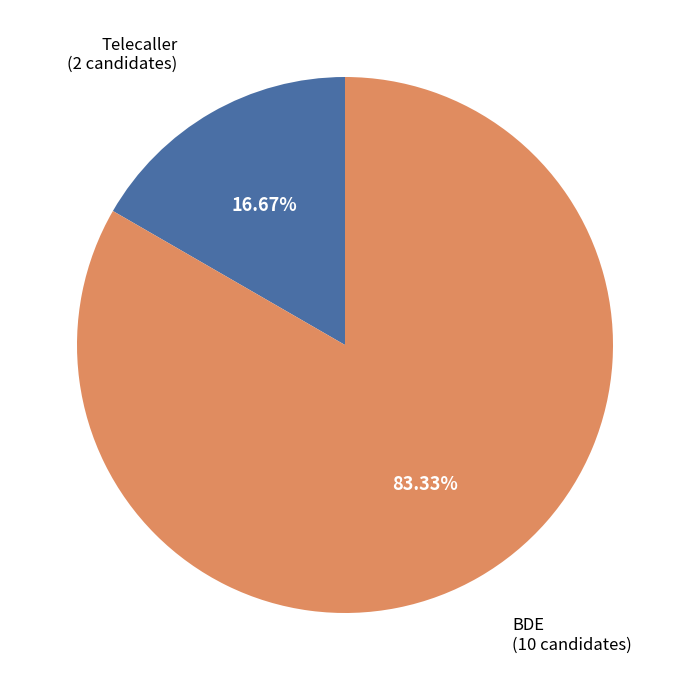

How many segments does this pie chart have?

2